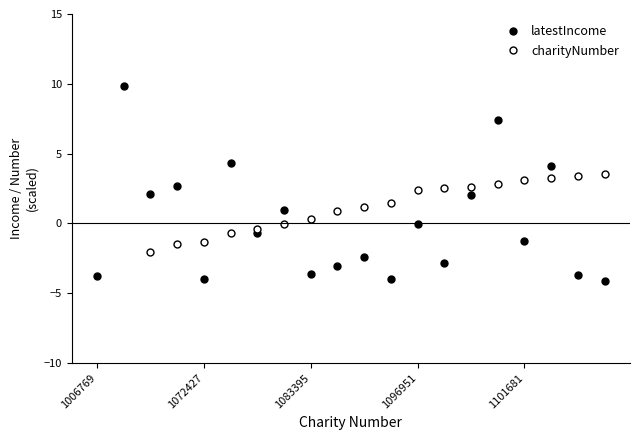

At 6, list the series in order from smallest to largest.

latestIncome, charityNumber